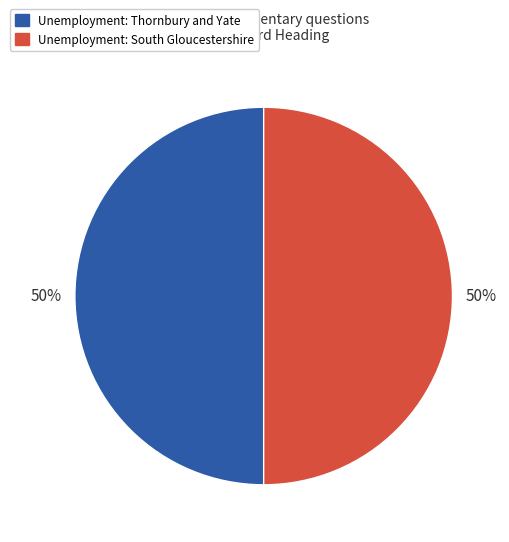

Count the number of slices in the pie.

2